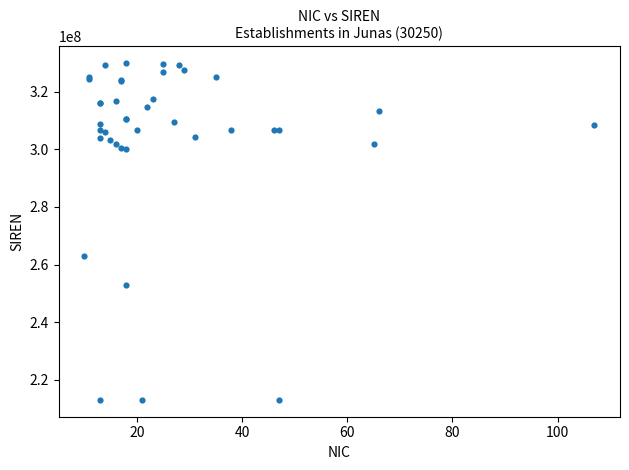

What Y value in the scatter plot is closest to 271471417?

263001265